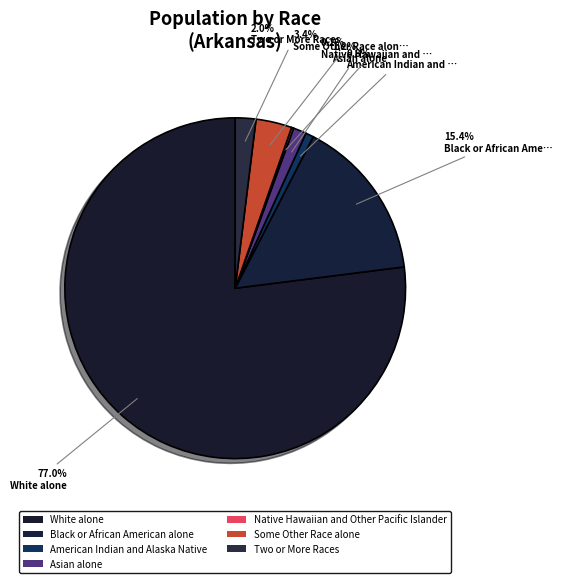

Between Asian alone and Native Hawaiian and Other Pacific Islander, which is larger?

Asian alone